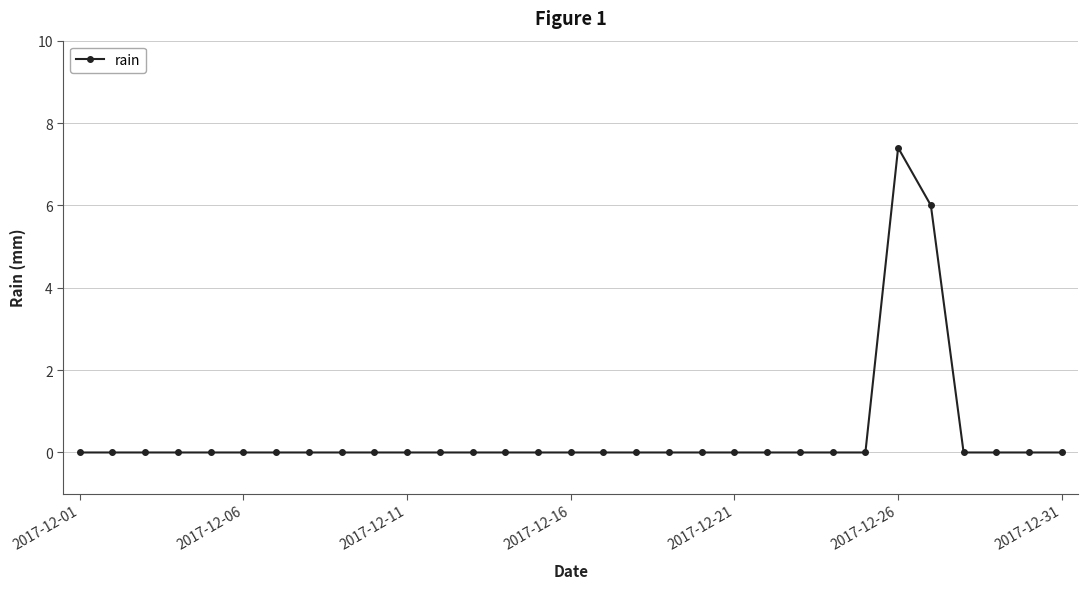

How many data points does each series have?

31